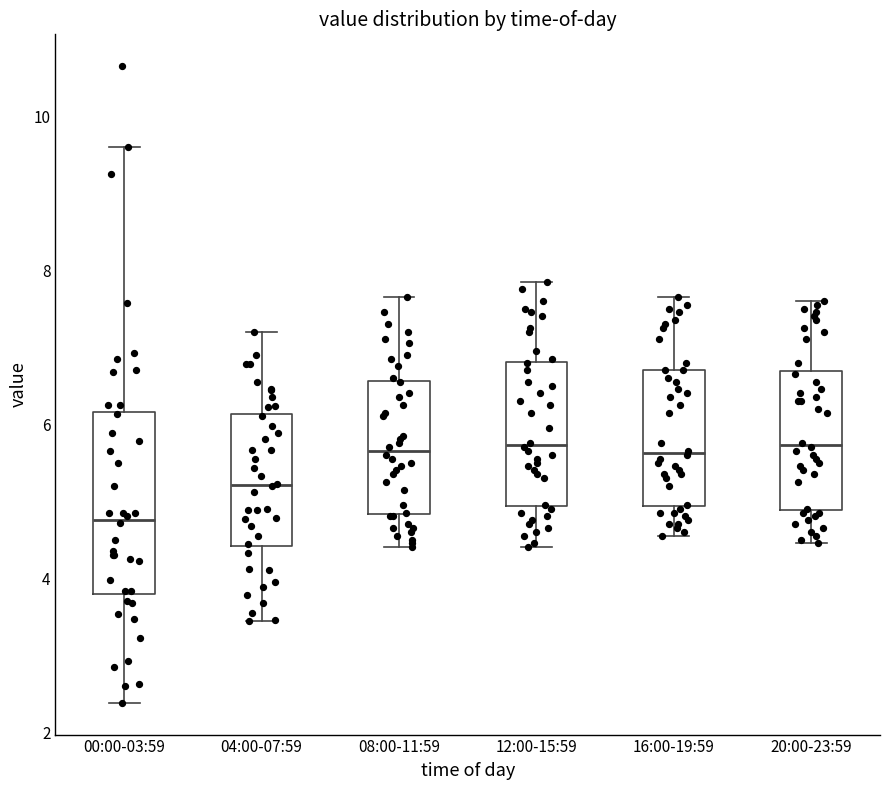

Reading left to right, read every box against the y-axis: the position of its median line, the range the box covers, and the ends of its whiskers. The values are not printed on the chart, so give them approximately, as read against the axis.

00:00-03:59: median 4.8, box 3.8 to 6.2, whiskers 2.4 to 9.6
04:00-07:59: median 5.2, box 4.4 to 6.2, whiskers 3.4 to 7.2
08:00-11:59: median 5.6, box 4.8 to 6.6, whiskers 4.4 to 7.6
12:00-15:59: median 5.8, box 5.0 to 6.8, whiskers 4.4 to 7.8
16:00-19:59: median 5.6, box 5.0 to 6.8, whiskers 4.6 to 7.6
20:00-23:59: median 5.8, box 4.8 to 6.6, whiskers 4.4 to 7.6